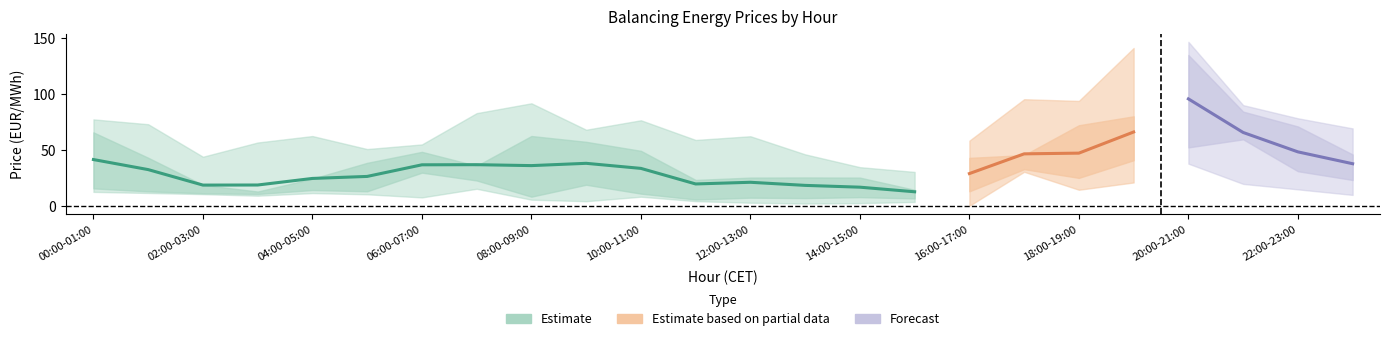

Where does the Day1 series first go above 19?

00:00-01:00